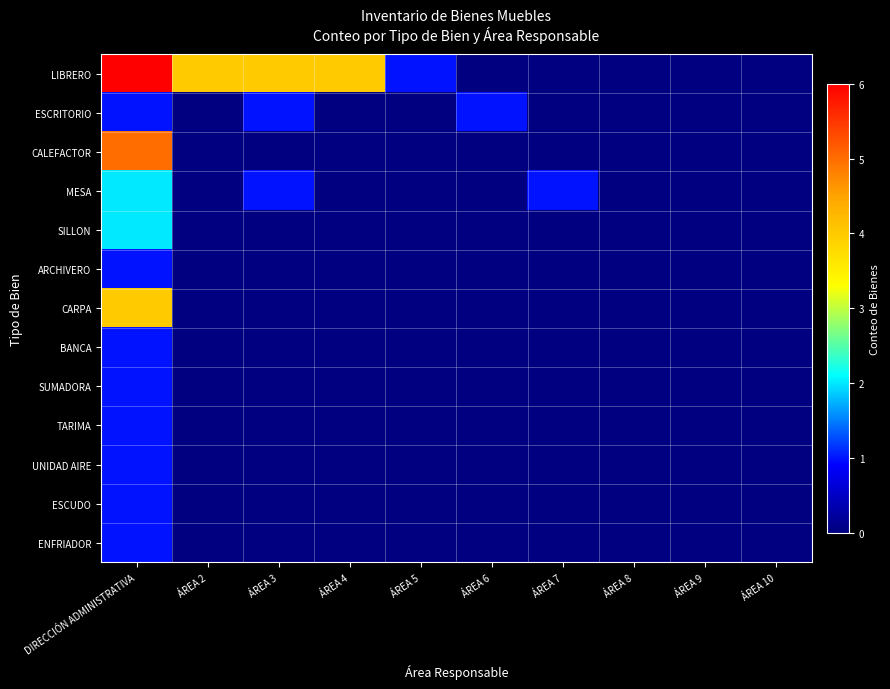

Reading right to left, what are all the values shown in this chart?

LIBRERO: ÁREA 10=0	ÁREA 9=0	ÁREA 8=0	ÁREA 7=0	ÁREA 6=0	ÁREA 5=1	ÁREA 4=4	ÁREA 3=4	ÁREA 2=4	DIRECCIÓN ADMINISTRATIVA=6
ESCRITORIO: ÁREA 10=0	ÁREA 9=0	ÁREA 8=0	ÁREA 7=0	ÁREA 6=1	ÁREA 5=0	ÁREA 4=0	ÁREA 3=1	ÁREA 2=0	DIRECCIÓN ADMINISTRATIVA=1
CALEFACTOR: ÁREA 10=0	ÁREA 9=0	ÁREA 8=0	ÁREA 7=0	ÁREA 6=0	ÁREA 5=0	ÁREA 4=0	ÁREA 3=0	ÁREA 2=0	DIRECCIÓN ADMINISTRATIVA=5
MESA: ÁREA 10=0	ÁREA 9=0	ÁREA 8=0	ÁREA 7=1	ÁREA 6=0	ÁREA 5=0	ÁREA 4=0	ÁREA 3=1	ÁREA 2=0	DIRECCIÓN ADMINISTRATIVA=2
SILLON: ÁREA 10=0	ÁREA 9=0	ÁREA 8=0	ÁREA 7=0	ÁREA 6=0	ÁREA 5=0	ÁREA 4=0	ÁREA 3=0	ÁREA 2=0	DIRECCIÓN ADMINISTRATIVA=2
ARCHIVERO: ÁREA 10=0	ÁREA 9=0	ÁREA 8=0	ÁREA 7=0	ÁREA 6=0	ÁREA 5=0	ÁREA 4=0	ÁREA 3=0	ÁREA 2=0	DIRECCIÓN ADMINISTRATIVA=1
CARPA: ÁREA 10=0	ÁREA 9=0	ÁREA 8=0	ÁREA 7=0	ÁREA 6=0	ÁREA 5=0	ÁREA 4=0	ÁREA 3=0	ÁREA 2=0	DIRECCIÓN ADMINISTRATIVA=4
BANCA: ÁREA 10=0	ÁREA 9=0	ÁREA 8=0	ÁREA 7=0	ÁREA 6=0	ÁREA 5=0	ÁREA 4=0	ÁREA 3=0	ÁREA 2=0	DIRECCIÓN ADMINISTRATIVA=1
SUMADORA: ÁREA 10=0	ÁREA 9=0	ÁREA 8=0	ÁREA 7=0	ÁREA 6=0	ÁREA 5=0	ÁREA 4=0	ÁREA 3=0	ÁREA 2=0	DIRECCIÓN ADMINISTRATIVA=1
TARIMA: ÁREA 10=0	ÁREA 9=0	ÁREA 8=0	ÁREA 7=0	ÁREA 6=0	ÁREA 5=0	ÁREA 4=0	ÁREA 3=0	ÁREA 2=0	DIRECCIÓN ADMINISTRATIVA=1
UNIDAD AIRE: ÁREA 10=0	ÁREA 9=0	ÁREA 8=0	ÁREA 7=0	ÁREA 6=0	ÁREA 5=0	ÁREA 4=0	ÁREA 3=0	ÁREA 2=0	DIRECCIÓN ADMINISTRATIVA=1
ESCUDO: ÁREA 10=0	ÁREA 9=0	ÁREA 8=0	ÁREA 7=0	ÁREA 6=0	ÁREA 5=0	ÁREA 4=0	ÁREA 3=0	ÁREA 2=0	DIRECCIÓN ADMINISTRATIVA=1
ENFRIADOR: ÁREA 10=0	ÁREA 9=0	ÁREA 8=0	ÁREA 7=0	ÁREA 6=0	ÁREA 5=0	ÁREA 4=0	ÁREA 3=0	ÁREA 2=0	DIRECCIÓN ADMINISTRATIVA=1